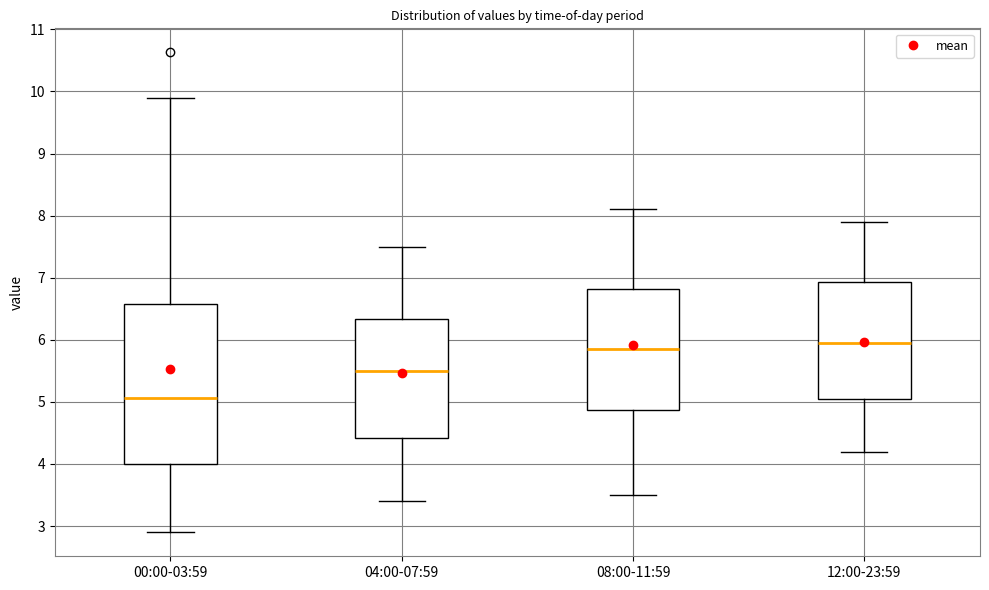

Reading left to right, transcribe this box plot: for each box, give where its median line is, the range the box spans, and where its two whiskers end, as read against the y-axis. The values are not printed on the chart, so give them approximately, as read against the axis.

00:00-03:59: median 5.1, box 4.0 to 6.6, whiskers 2.9 to 9.9
04:00-07:59: median 5.5, box 4.4 to 6.3, whiskers 3.4 to 7.5
08:00-11:59: median 5.9, box 4.9 to 6.8, whiskers 3.5 to 8.1
12:00-23:59: median 6.0, box 5.1 to 6.9, whiskers 4.2 to 7.9